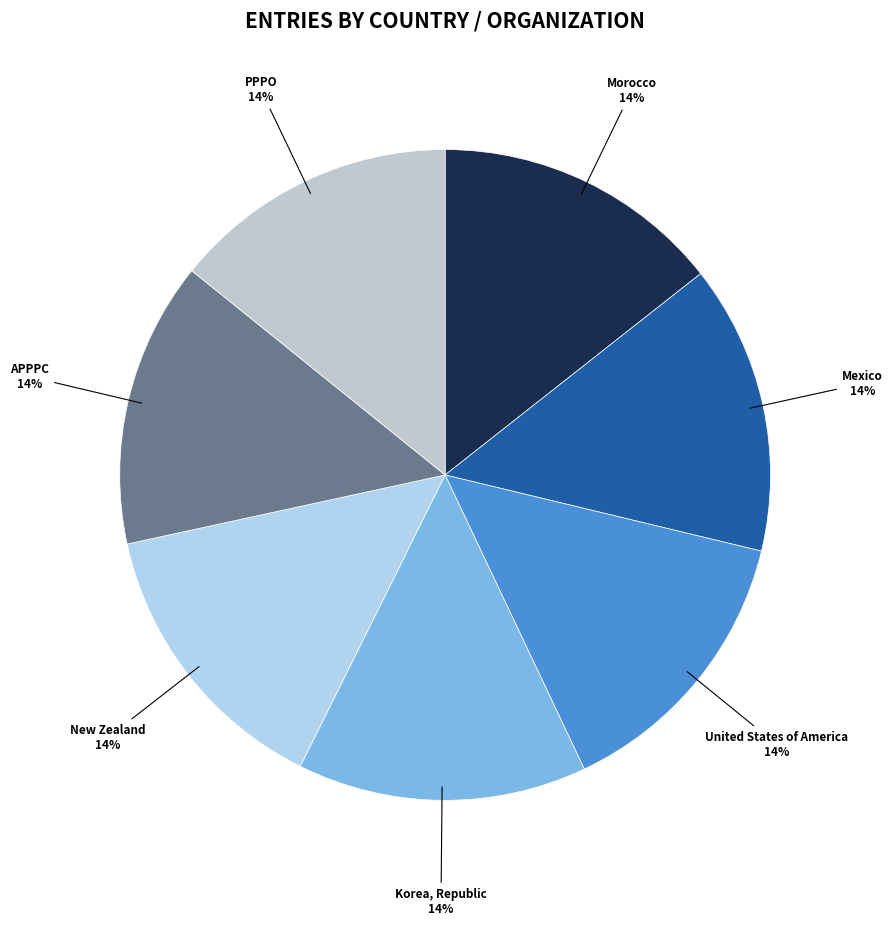

Is the sum of PPPO and United States of America greater than half?

No